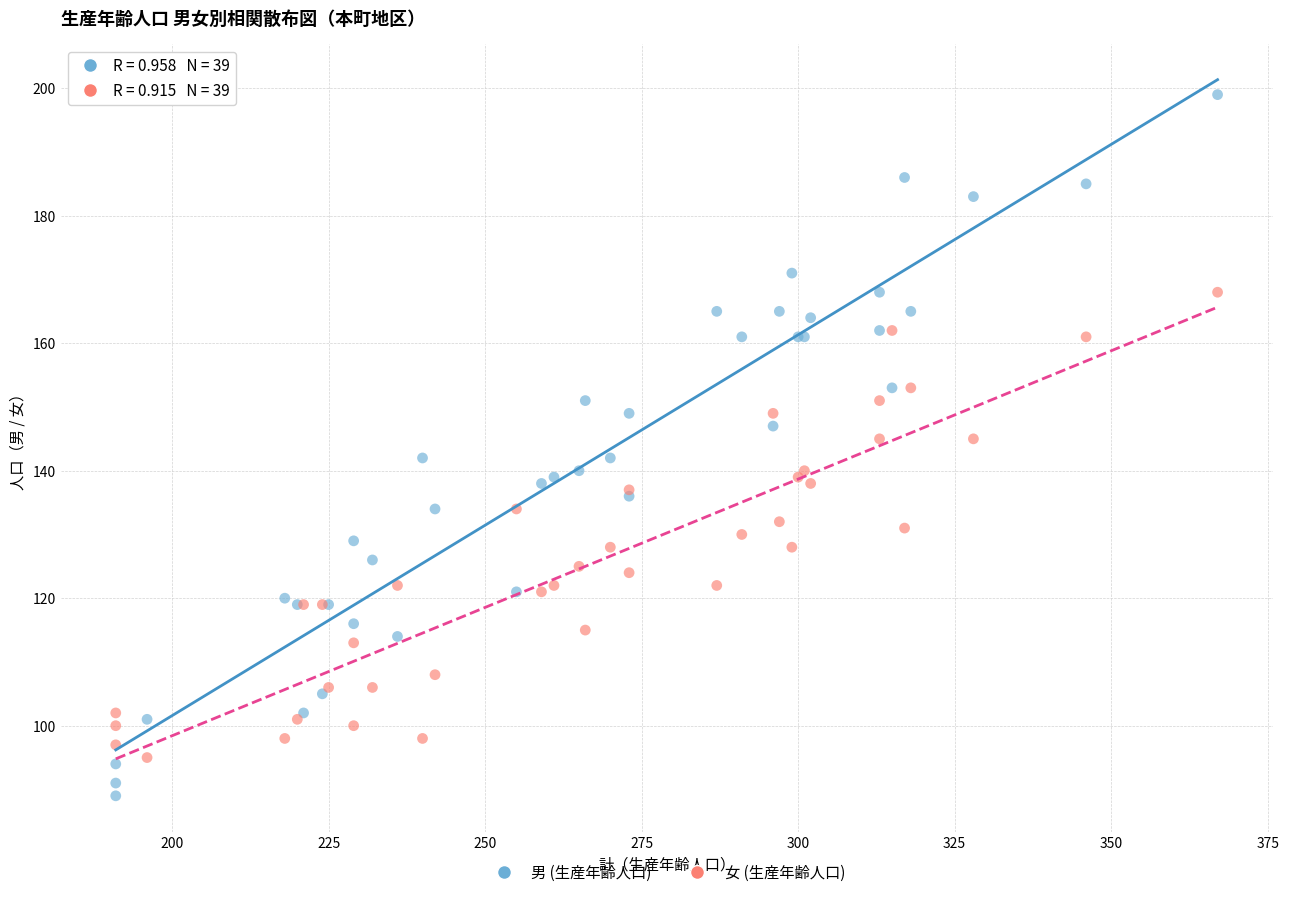

Which series contains the highest Y value?

男 (生産年齢人口)